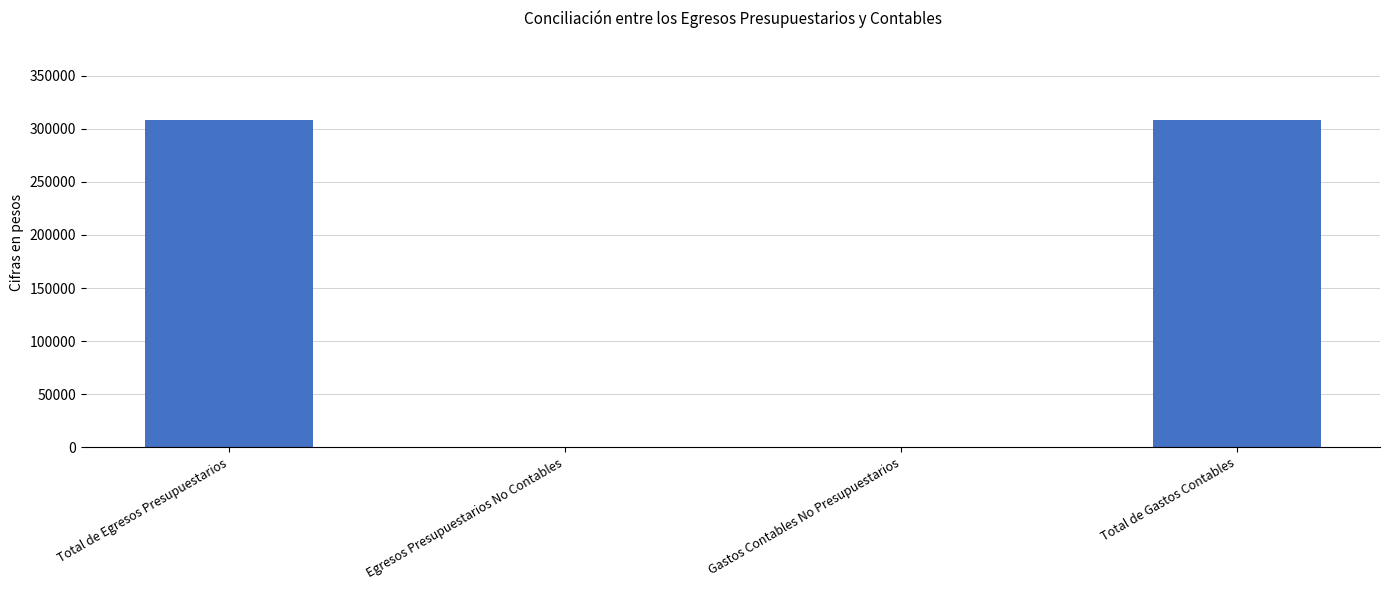

Is it true that the value at Total de Egresos Presupuestarios is 308407?

True